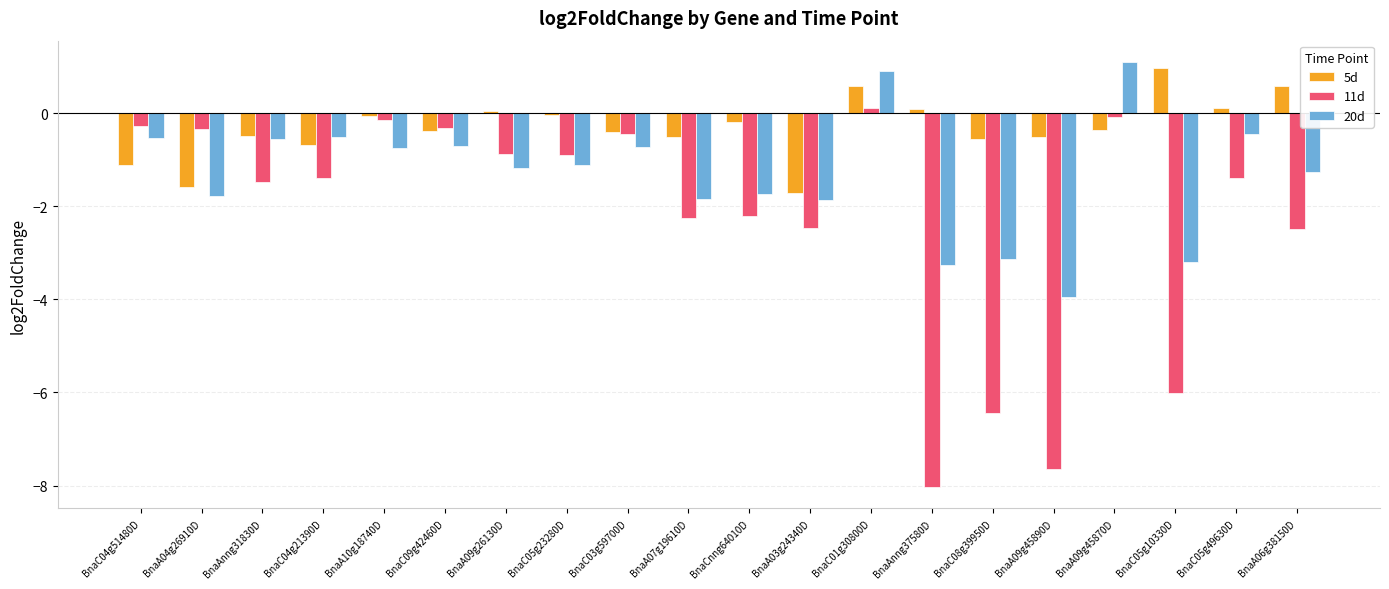

Count the number of categories in the chart.

20